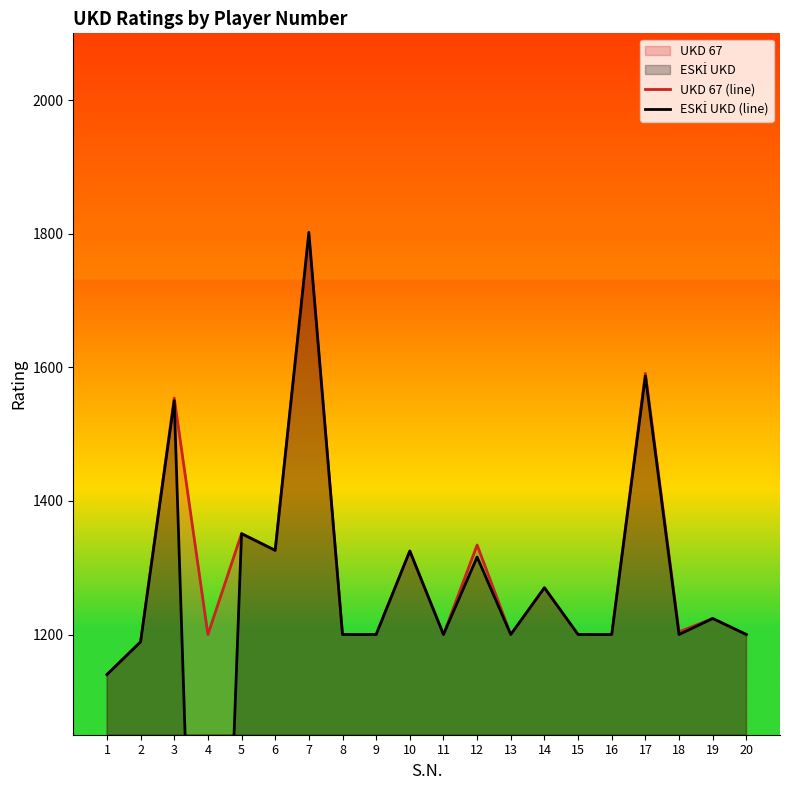

Reading left to right, what are all the values shown in this chart?

UKD 67 (line): 1=1140	2=1189	3=1554	4=1200	5=1351	6=1326	7=1795	8=1200	9=1200	10=1325	11=1200	12=1334	13=1200	14=1270	15=1200	16=1200	17=1591	18=1204	19=1224	20=1200
ESKİ UKD (line): 1=1140	2=1189	3=1550	4=0	5=1351	6=1326	7=1802	8=1200	9=1200	10=1325	11=1200	12=1316	13=1200	14=1270	15=1200	16=1200	17=1587	18=1200	19=1224	20=1200